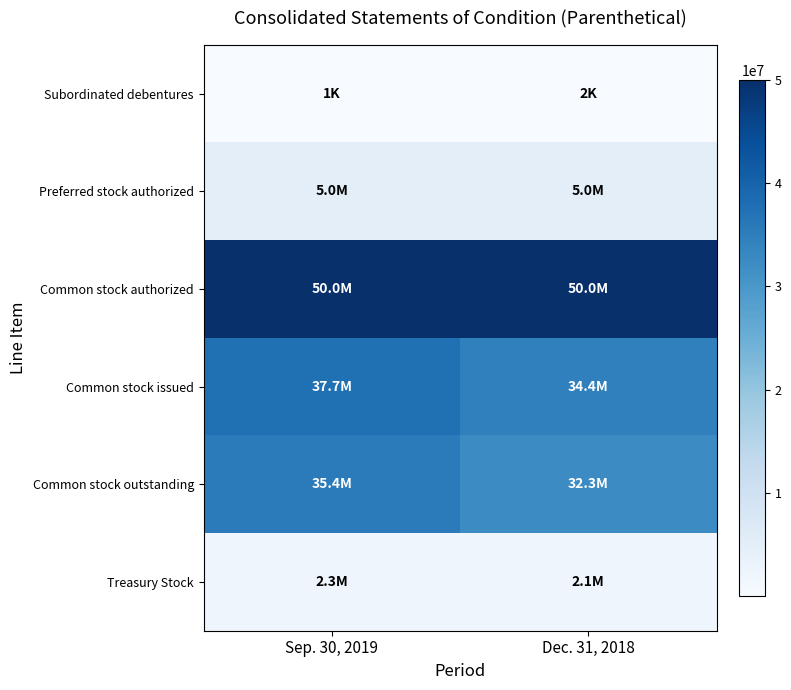

At Sep. 30, 2019, list the series in order from smallest to largest.

Subordinated debentures, Treasury Stock, Preferred stock authorized, Common stock outstanding, Common stock issued, Common stock authorized